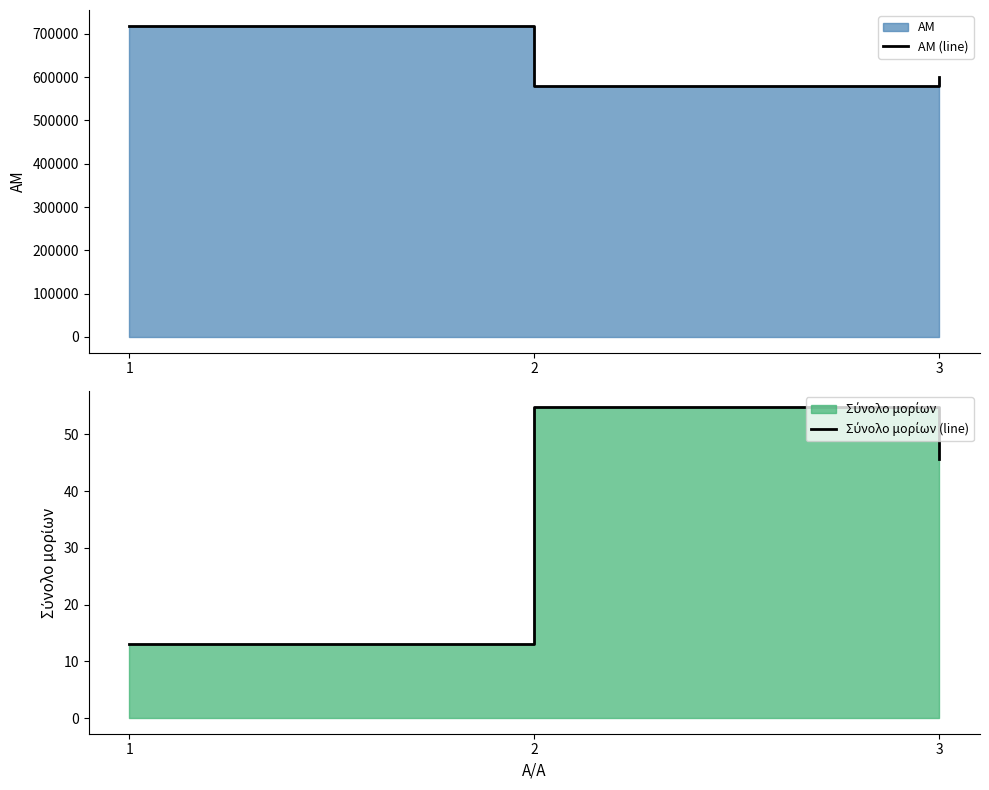

Between 1 and 2, which is larger?

1